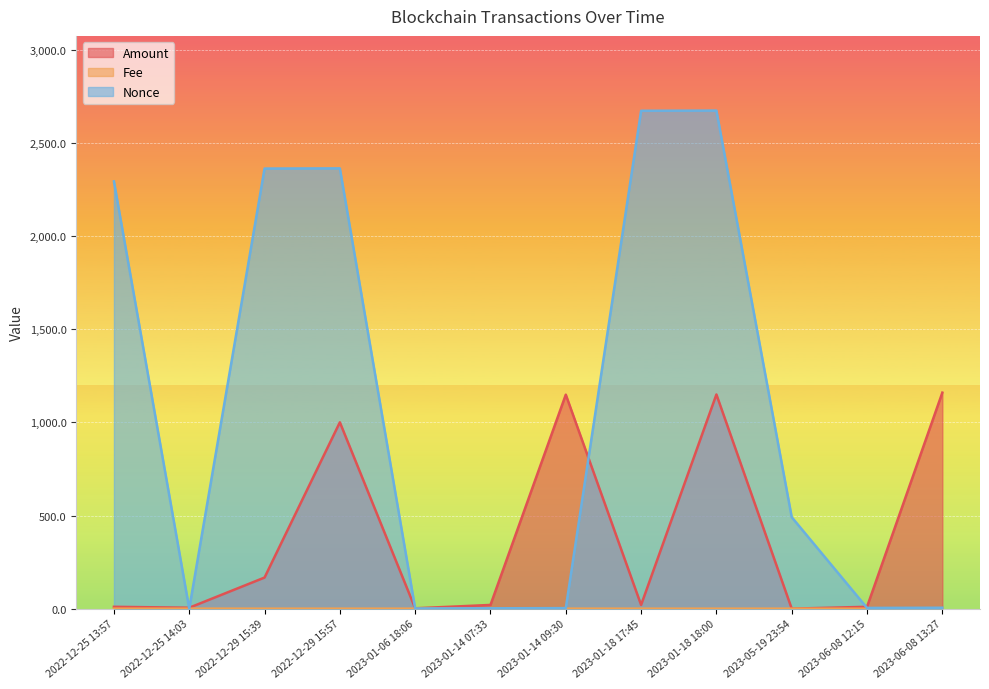

What is the difference between the Fee values at 2022-12-25 13:57 and 2022-12-25 14:03?

0.2